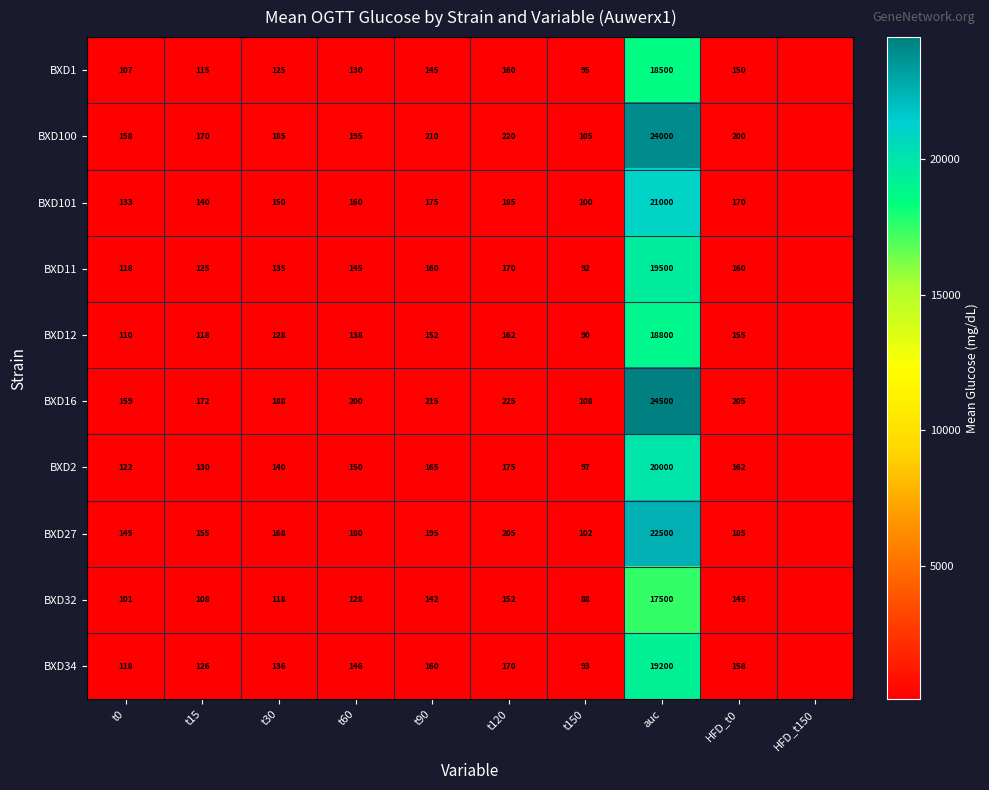

What is the sum of the BXD2 values at t120 and t90?

340